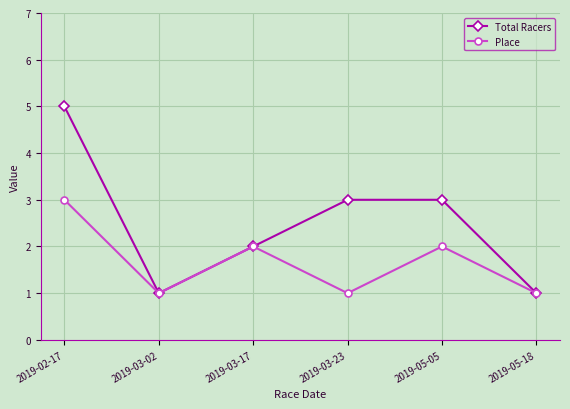

How many interior local valleys does the Total Racers series have?

1